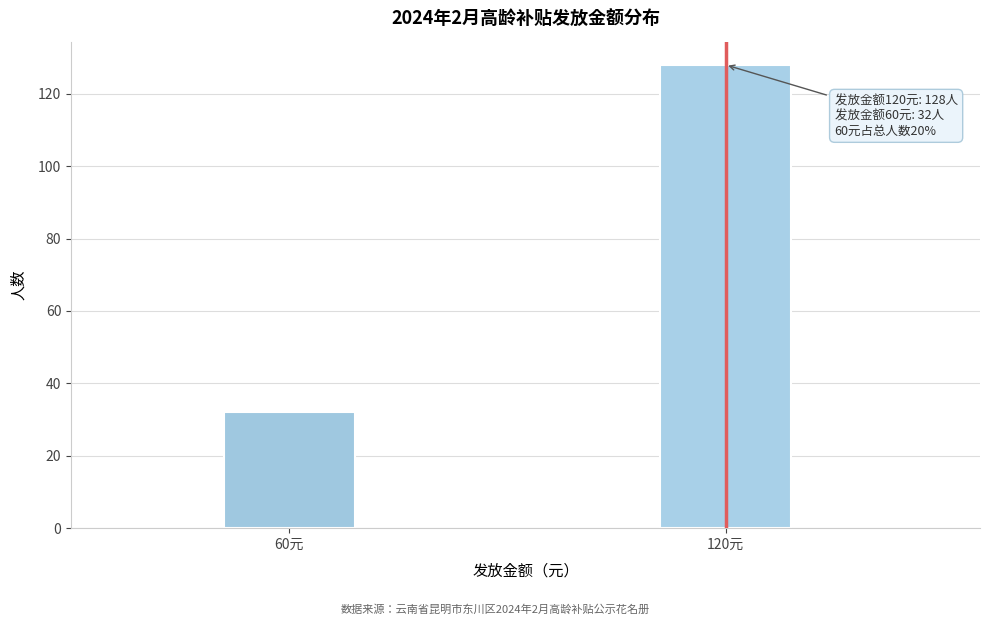

Reading right to left, transcribe all the data shown in this chart.

120元=128	60元=32